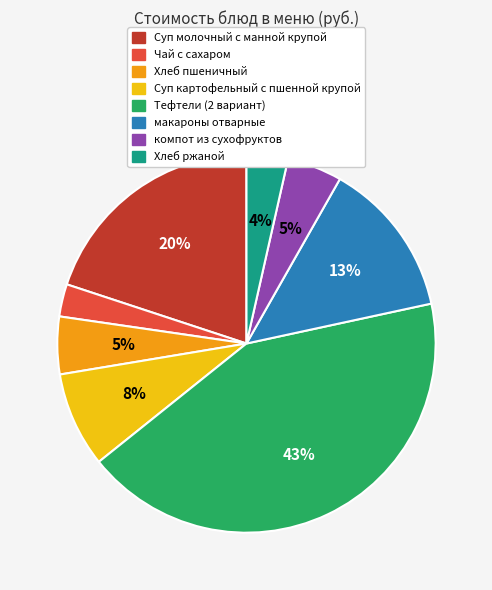

True or false: Суп молочный с манной крупой accounts for 20% of the total.

True